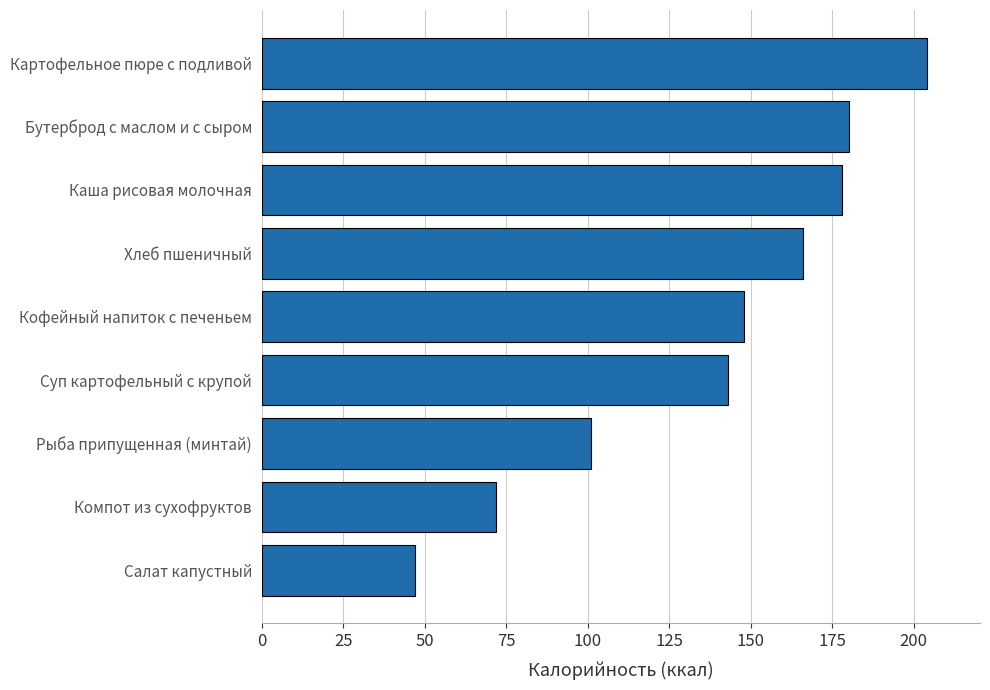

Rank the categories by value from highest to lowest.

Картофельное пюре с подливой, Бутерброд с маслом и с сыром, Каша рисовая молочная, Хлеб пшеничный, Кофейный напиток с печеньем, Суп картофельный с крупой, Рыба припущенная (минтай), Компот из сухофруктов, Салат капустный